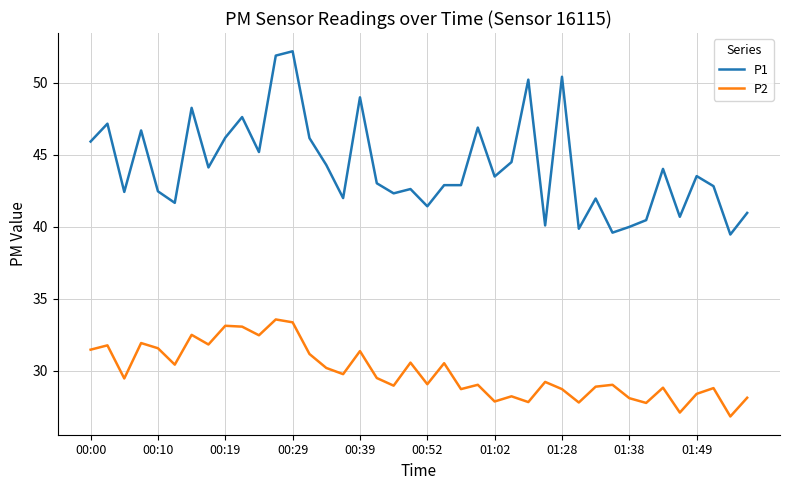

Which series has the widest spread of values?

P1